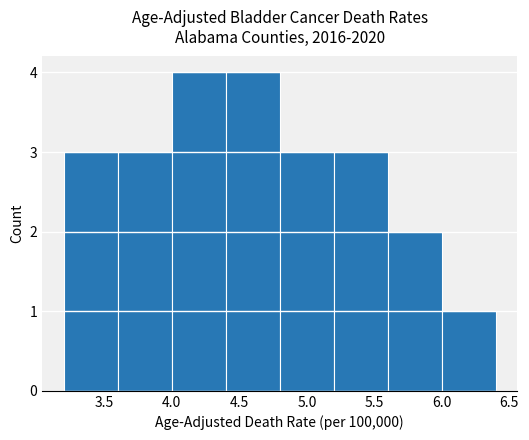

How tall is the bar that spans 3.2 to 3.6 on the x-axis? The values are not printed on the chart, so give them approximately, as read against the axis.

3